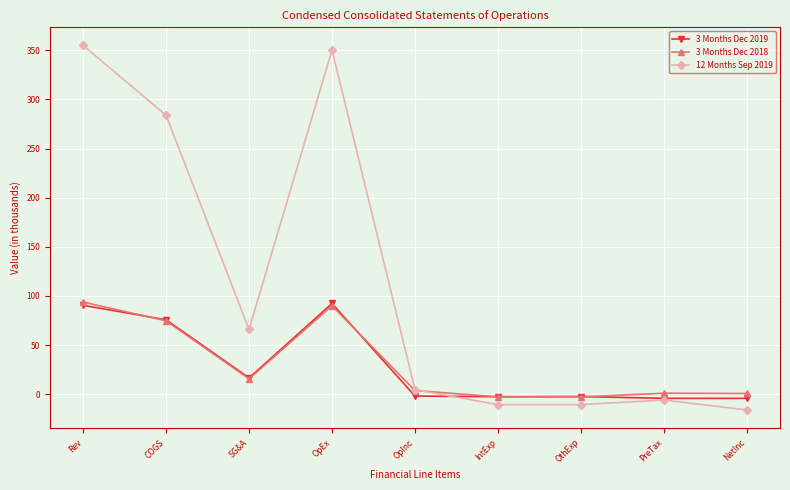

Which series has the largest range (max minus min)?

12 Months Sep 2019